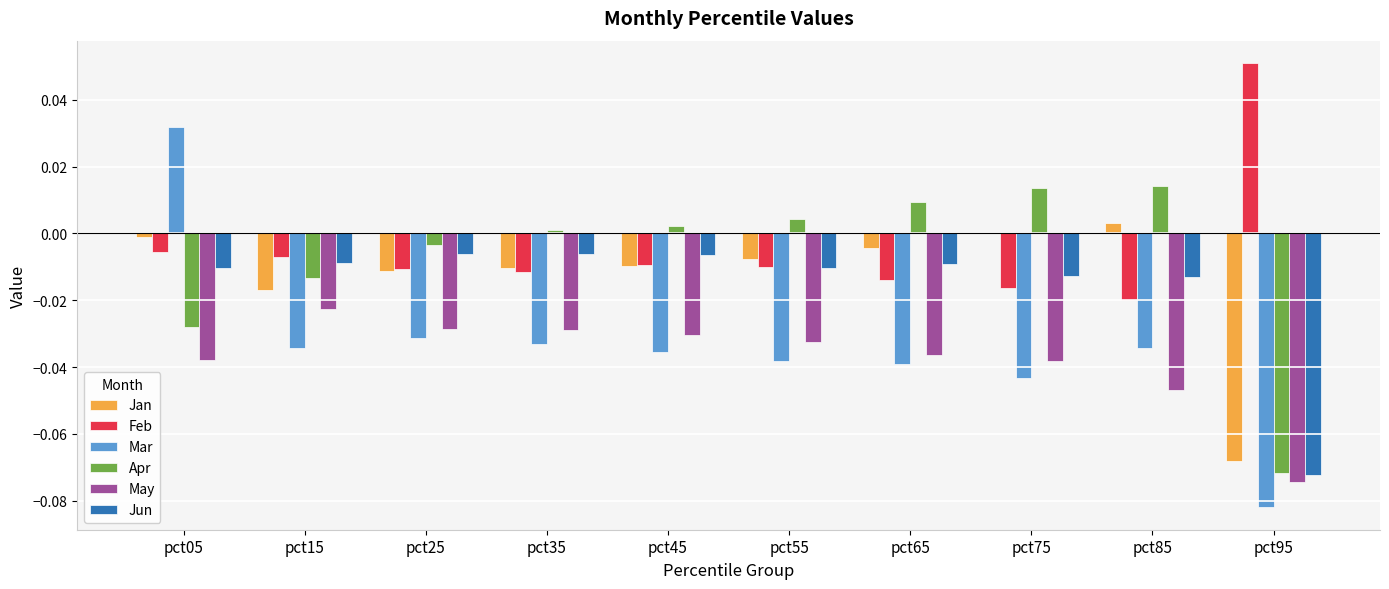

At which label does Feb reach its peak?

pct95